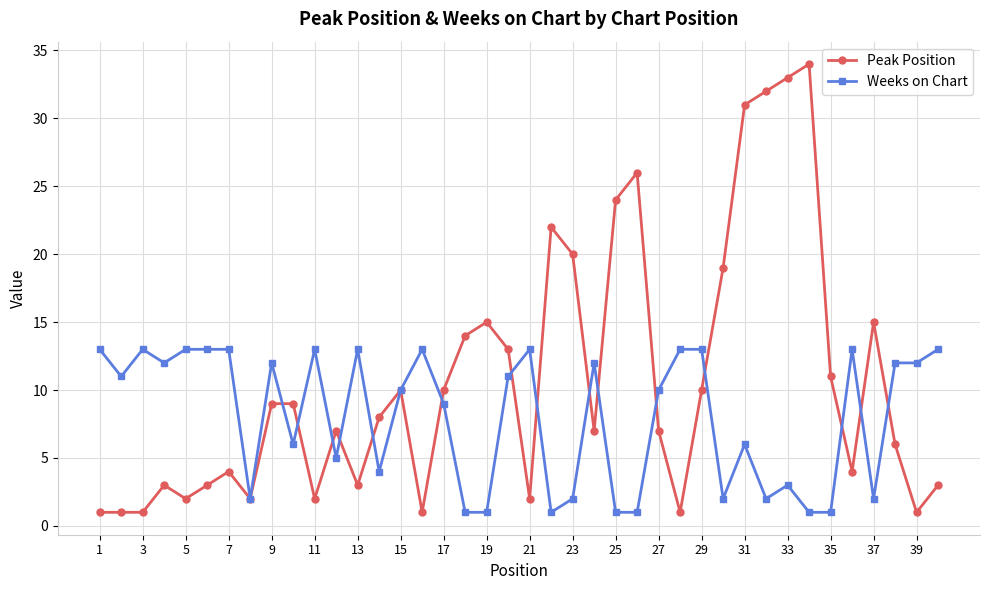

Which series has the widest spread of values?

Peak Position